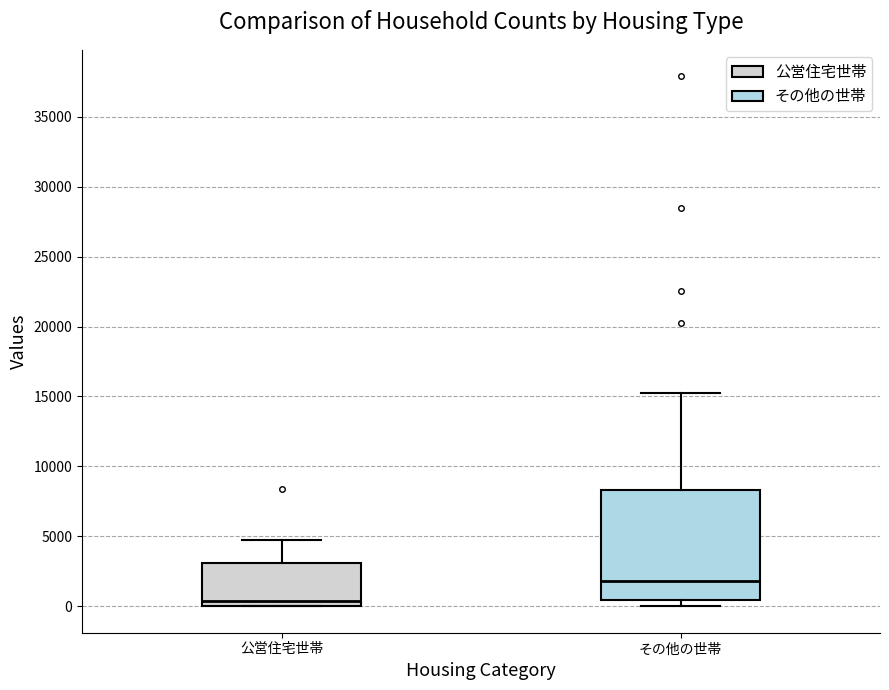

Where does the upper whisker of the box for その他の世帯 end on the y-axis? The values are not printed on the chart, so give them approximately, as read against the axis.

15500